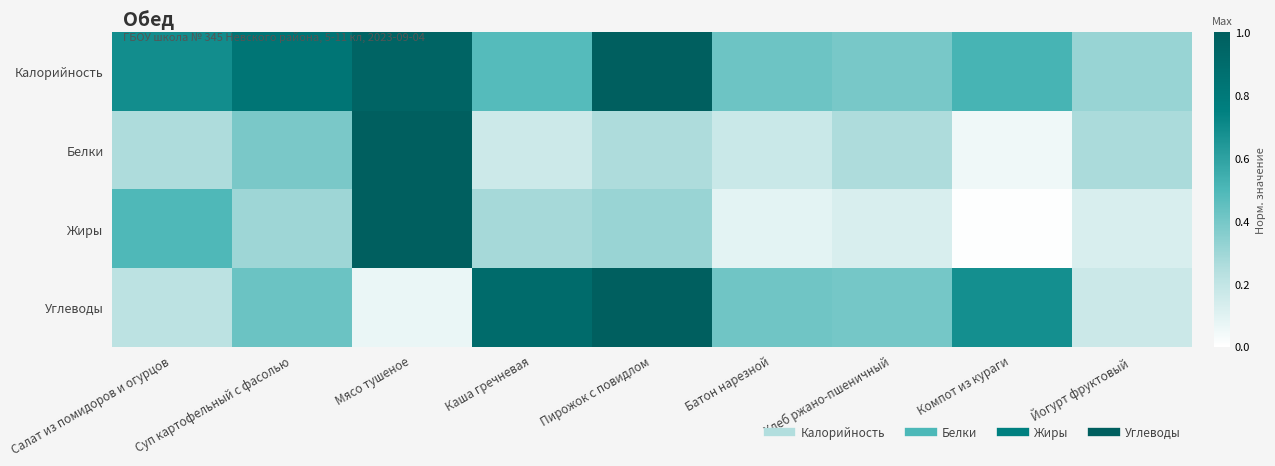

Reading left to right, what are all the values shown in this chart?

Калорийность: Салат из помидоров и огурцов=0.7	Суп картофельный с фасолью=0.8	Мясо тушеное=1.0	Каша гречневая=0.5	Пирожок с повидлом=1.0	Батон нарезной=0.4	Хлеб ржано-пшеничный=0.4	Компот из кураги=0.5	Йогурт фруктовый=0.3
Белки: Салат из помидоров и огурцов=0.3	Суп картофельный с фасолью=0.4	Мясо тушеное=1.0	Каша гречневая=0.2	Пирожок с повидлом=0.3	Батон нарезной=0.2	Хлеб ржано-пшеничный=0.3	Компот из кураги=0.1	Йогурт фруктовый=0.3
Жиры: Салат из помидоров и огурцов=0.5	Суп картофельный с фасолью=0.3	Мясо тушеное=1.0	Каша гречневая=0.3	Пирожок с повидлом=0.3	Батон нарезной=0.1	Хлеб ржано-пшеничный=0.1	Компот из кураги=0.0	Йогурт фруктовый=0.1
Углеводы: Салат из помидоров и огурцов=0.2	Суп картофельный с фасолью=0.4	Мясо тушеное=0.1	Каша гречневая=0.9	Пирожок с повидлом=1.0	Батон нарезной=0.4	Хлеб ржано-пшеничный=0.4	Компот из кураги=0.7	Йогурт фруктовый=0.2